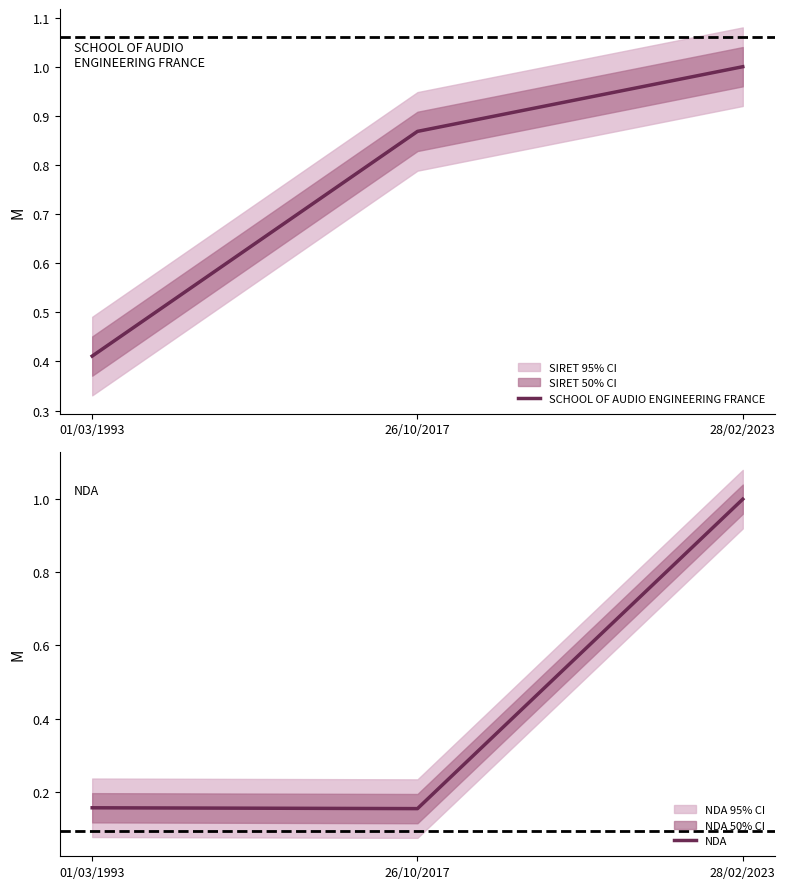

Is it true that SCHOOL OF AUDIO ENGINEERING FRANCE equals 0.3 at 28/02/2023?

False